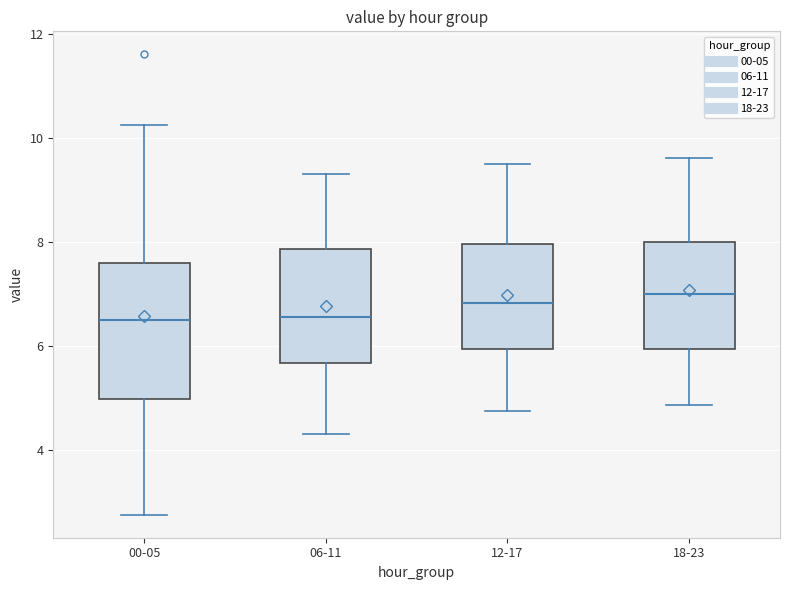

Reading left to right, read every box against the y-axis: the position of its median line, the range the box covers, and the ends of its whiskers. The values are not printed on the chart, so give them approximately, as read against the axis.

00-05: median 6.6, box 5.0 to 7.6, whiskers 2.8 to 10.2
06-11: median 6.6, box 5.6 to 7.8, whiskers 4.4 to 9.4
12-17: median 6.8, box 6.0 to 8.0, whiskers 4.8 to 9.6
18-23: median 7.0, box 6.0 to 8.0, whiskers 4.8 to 9.6